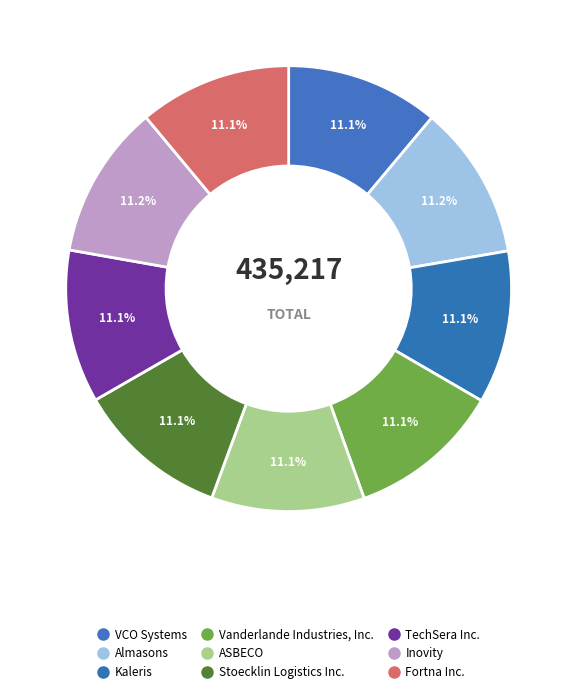

To the nearest percent, what is the average slice percentage?

11%